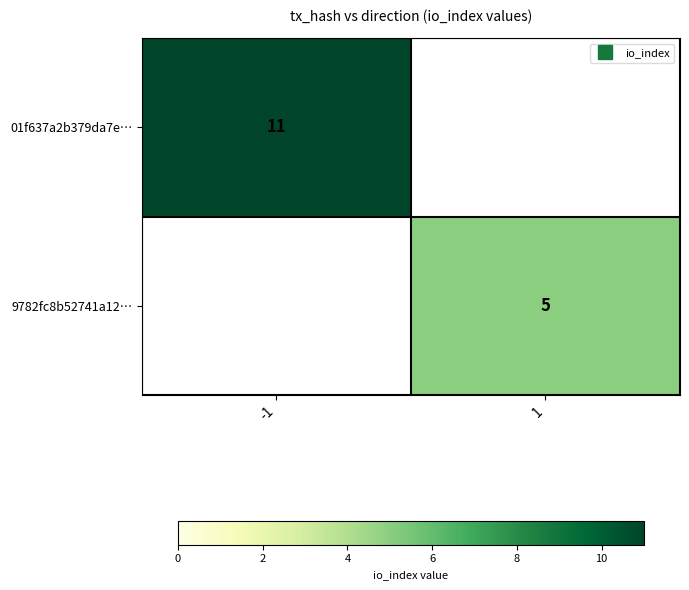

How many categories are shown in the chart?

2